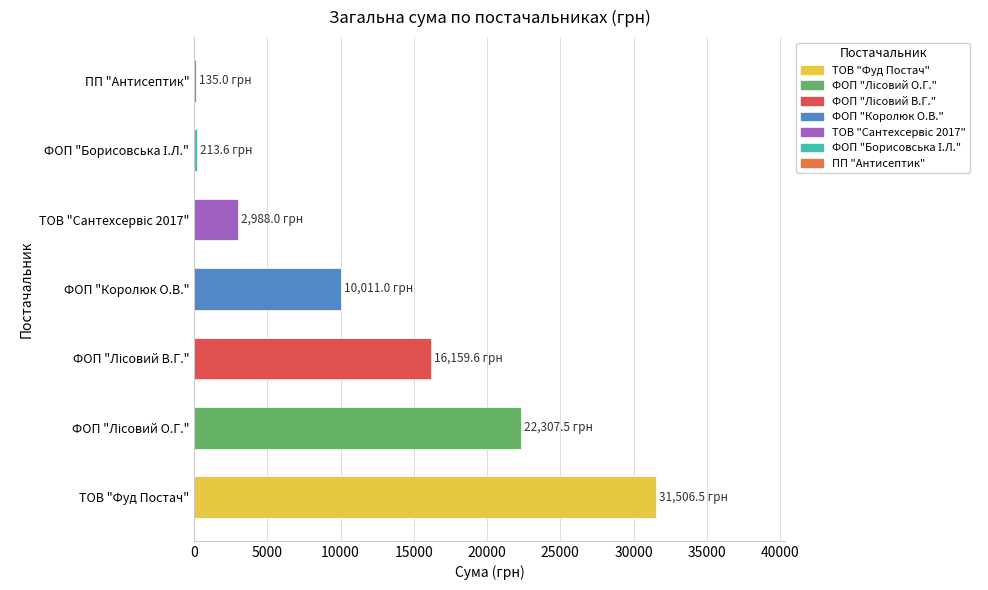

How many data points does each series have?

7